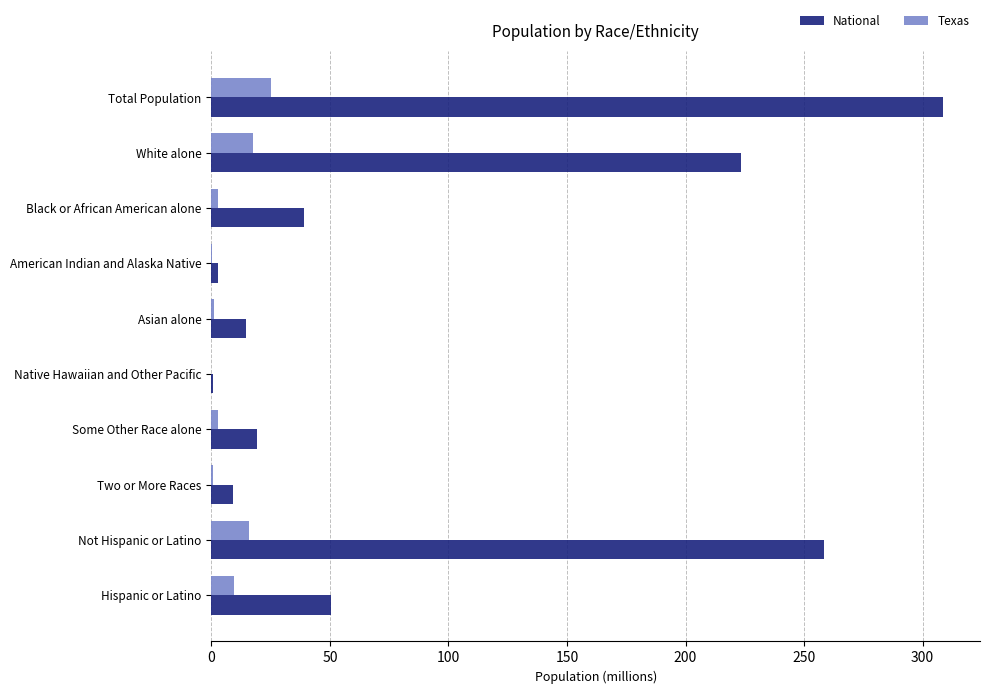

What is the approximate value of National at Total Population?

308.7